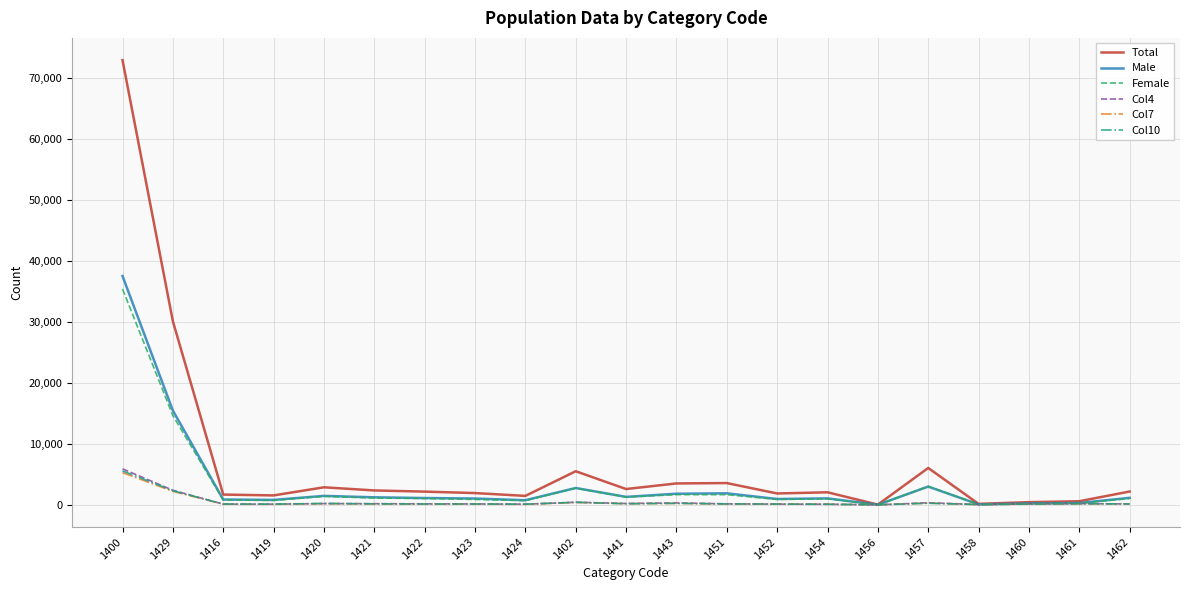

What is the maximum value shown in the chart?

72997